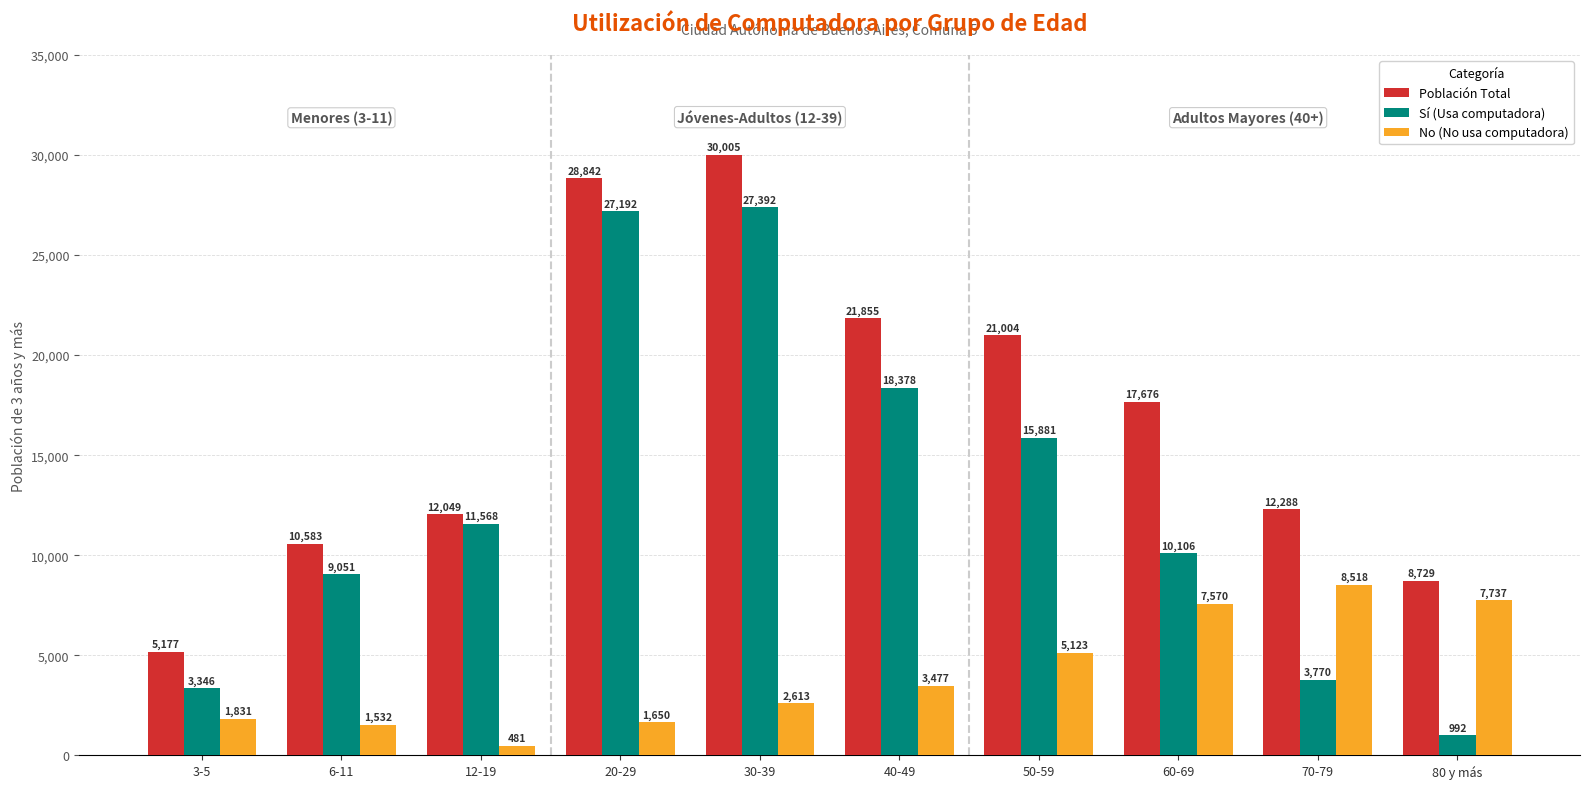

Which category has the lowest value across all series?

12-19